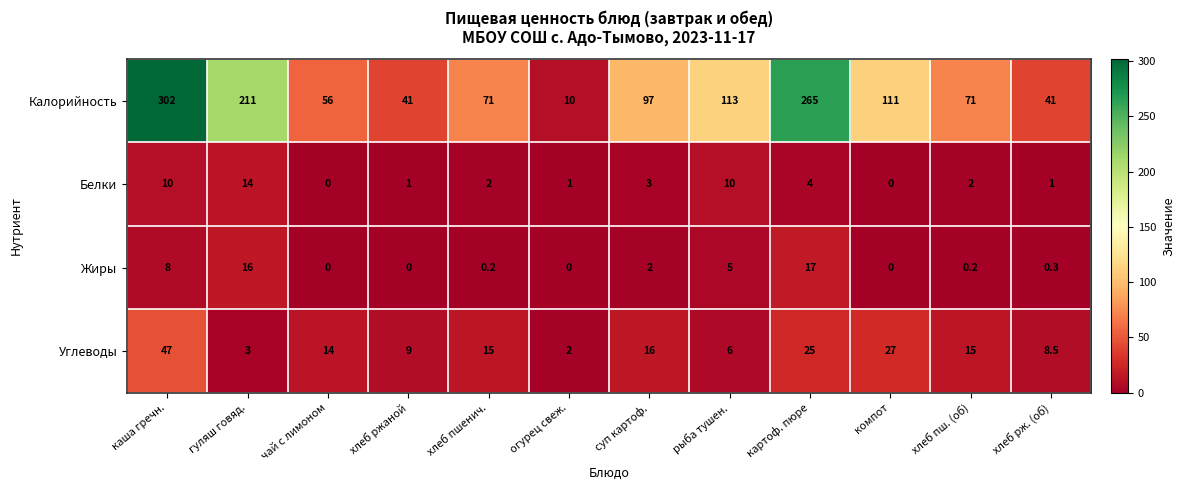

Rank the series at гуляш говяд. from lowest to highest value.

Углеводы, Белки, Жиры, Калорийность